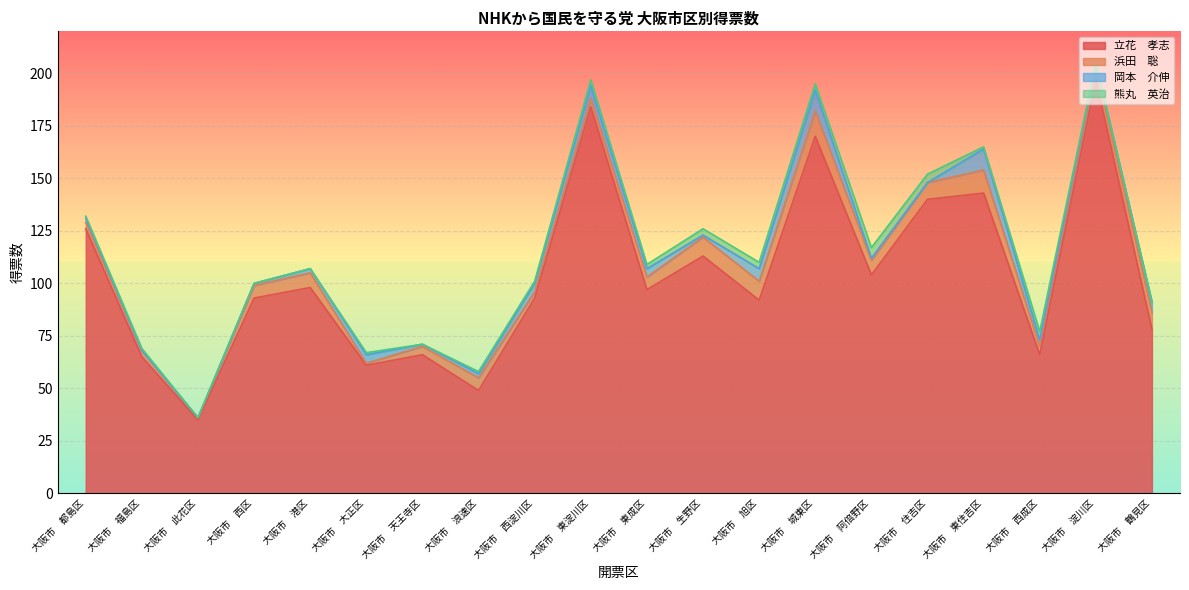

Reading left to right, transcribe all the data shown in this chart.

立花　孝志: 126	65	35	93	98	61	66	49	93	184	97	113	92	170	104	140	143	66	197	78
浜田　聡: 3	3	1	6	7	1	4	6	3	4	6	9	9	12	7	8	11	4	6	8
岡本　介伸: 2	0	0	1	2	4	1	2	4	6	4	1	6	10	1	0	10	3	2	5
熊丸　英治: 1	1	0	0	0	1	0	1	1	3	2	3	3	3	5	4	1	4	0	0